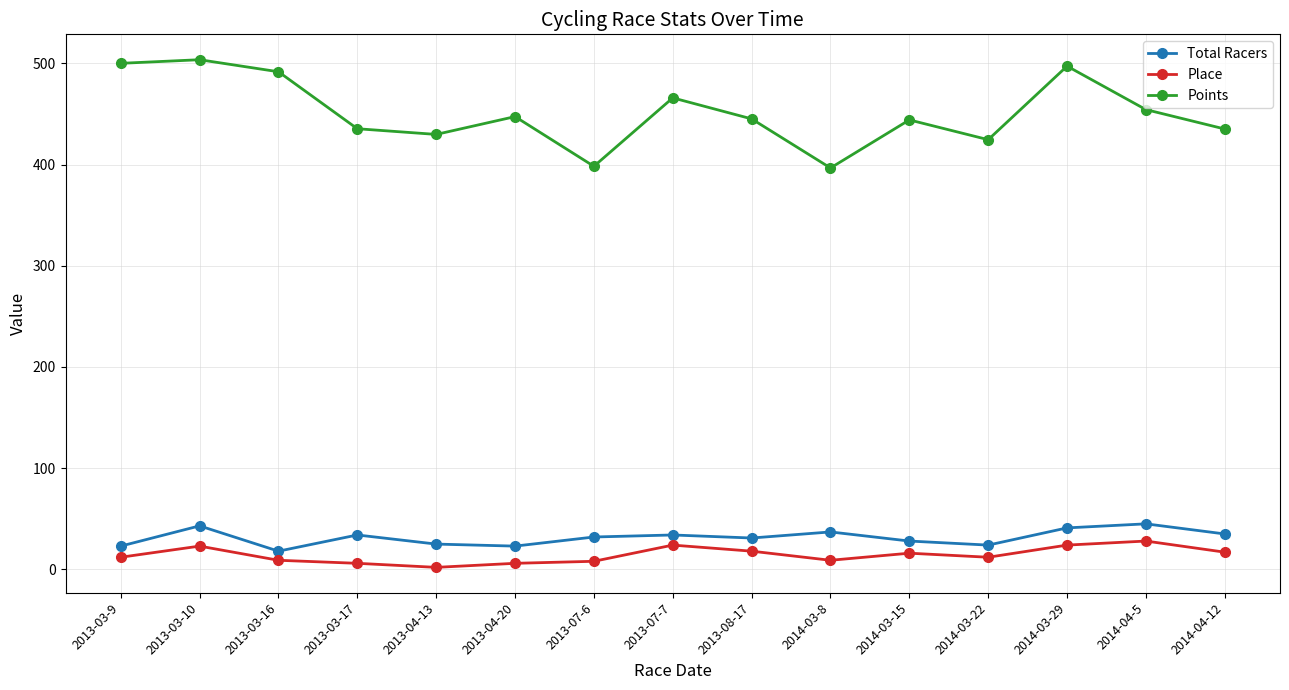

At 2013-07-7, list the series in order from smallest to largest.

Place, Total Racers, Points